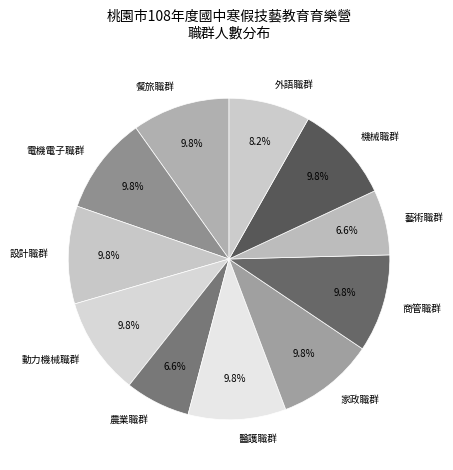

Combined, what portion of the pie is 機械職群 and 外語職群?

18.0%